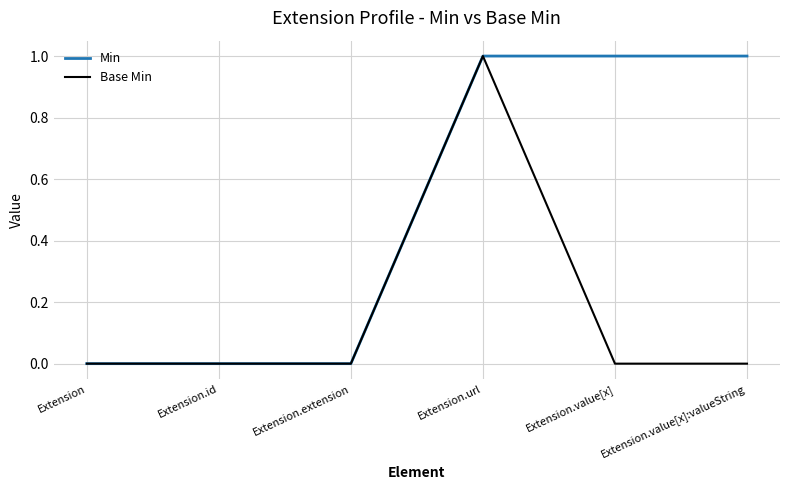

At which category is the sum across all series the highest?

Extension.url